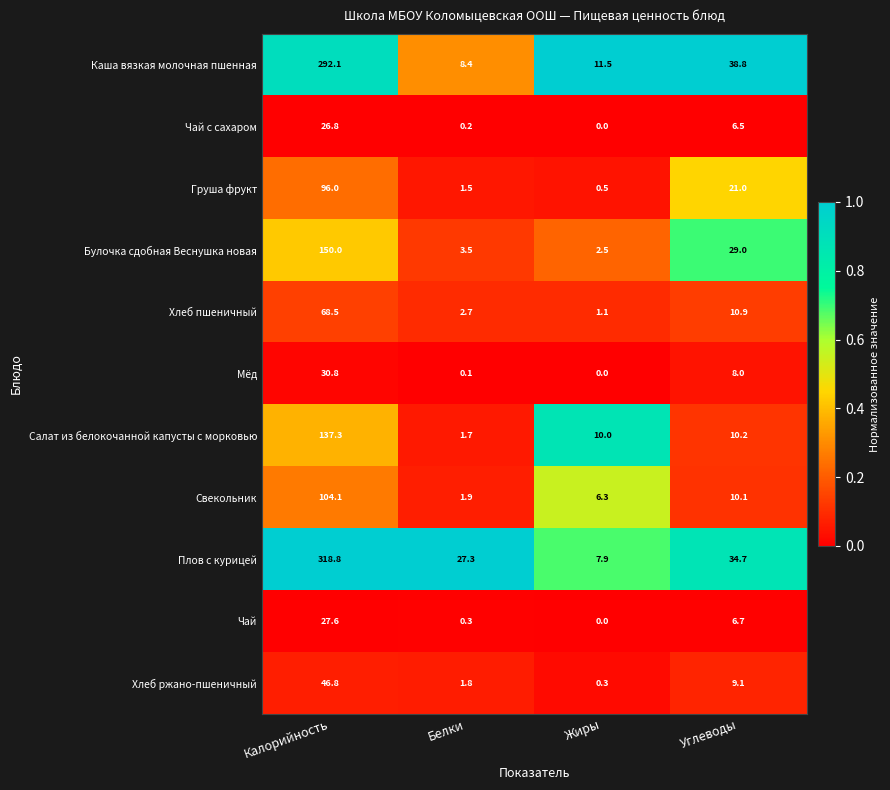

The Чай с сахаром series shows 0.2 at Белки. True or false?

True